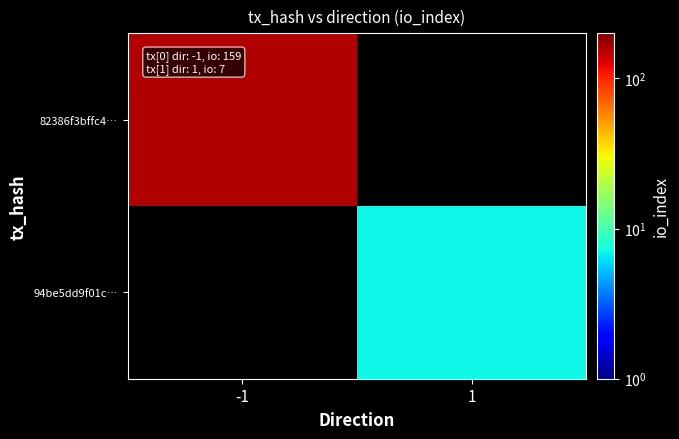

Count the number of data series in this chart.

2